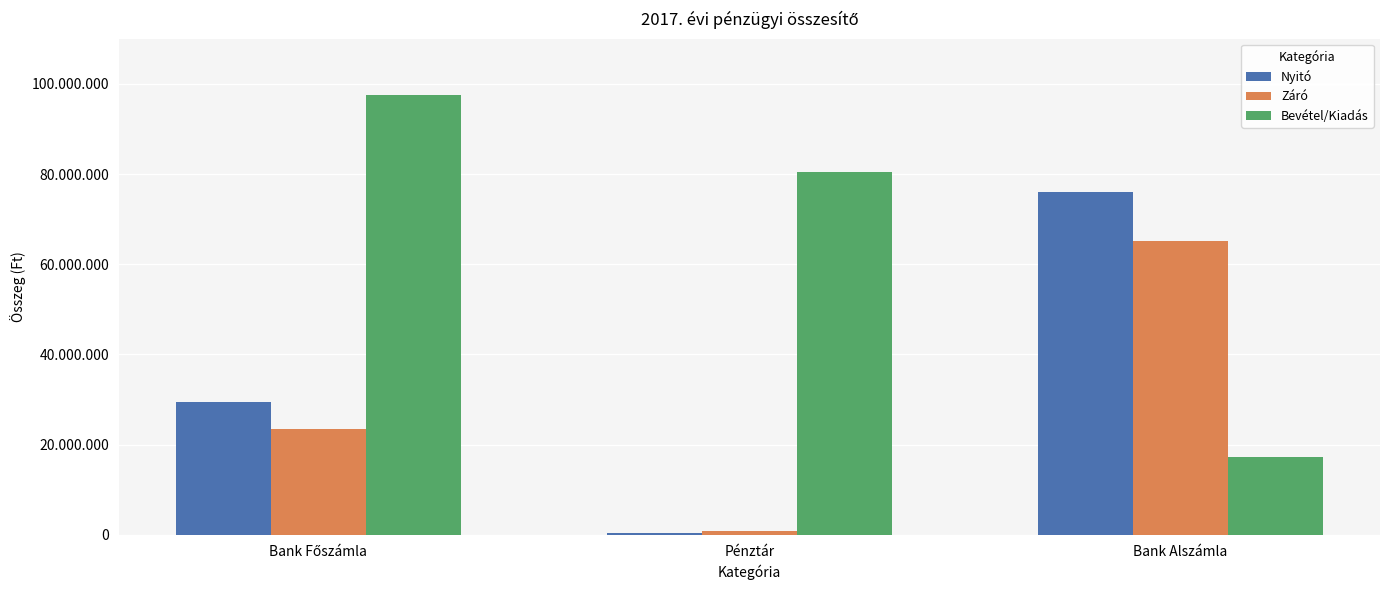

What is the total value across all series at Bank Alszámla?

158372564